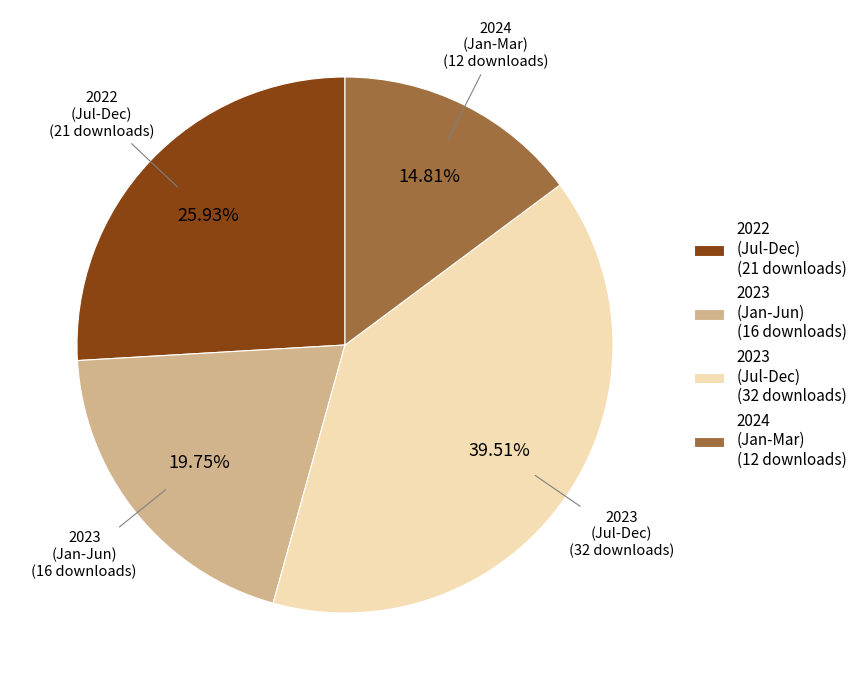

Approximately how many times larger is the value at 2023 (Jul-Dec) compared to 2023 (Jan-Jun)?

2.0